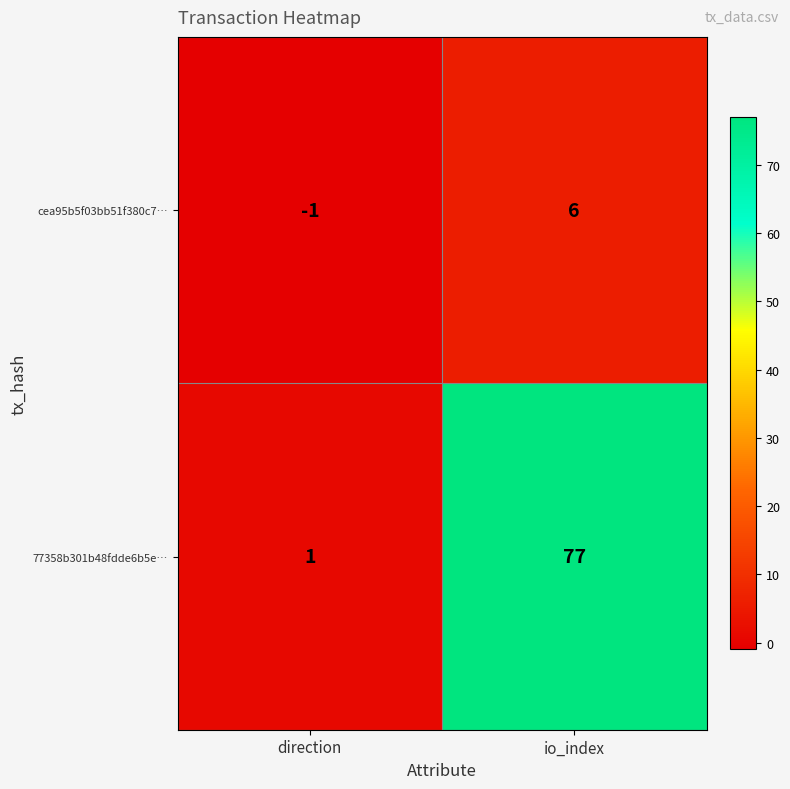

Reading left to right, transcribe all the data shown in this chart.

cea95b5f03bb51f380c7…: -1	6
77358b301b48fdde6b5e…: 1	77